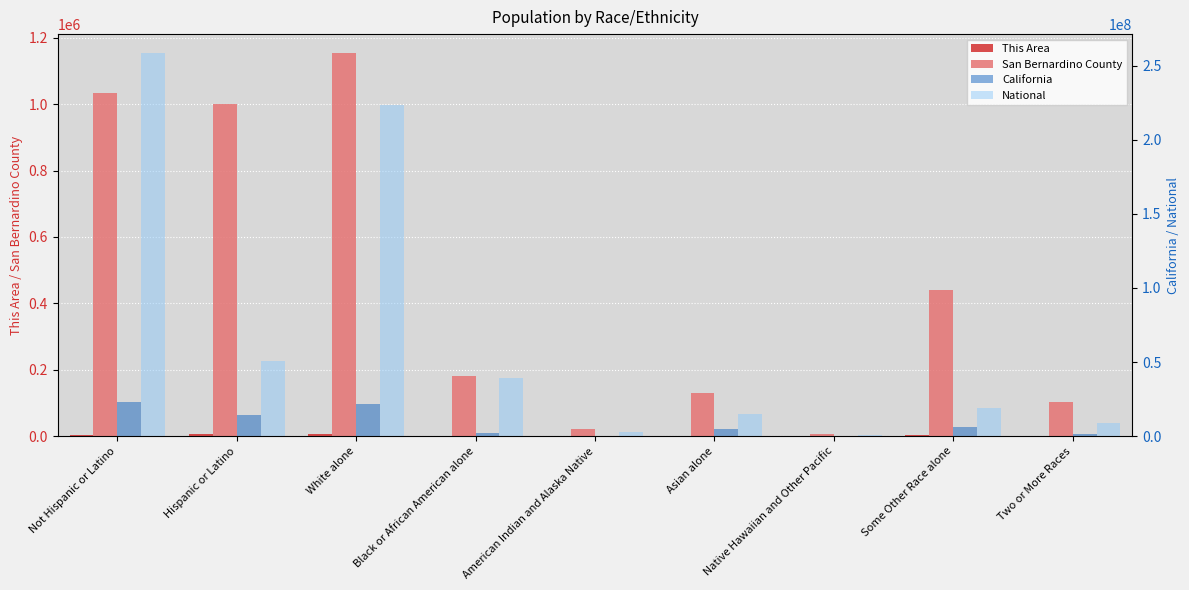

True or false: This Area has a value of 1890 at White alone.

False